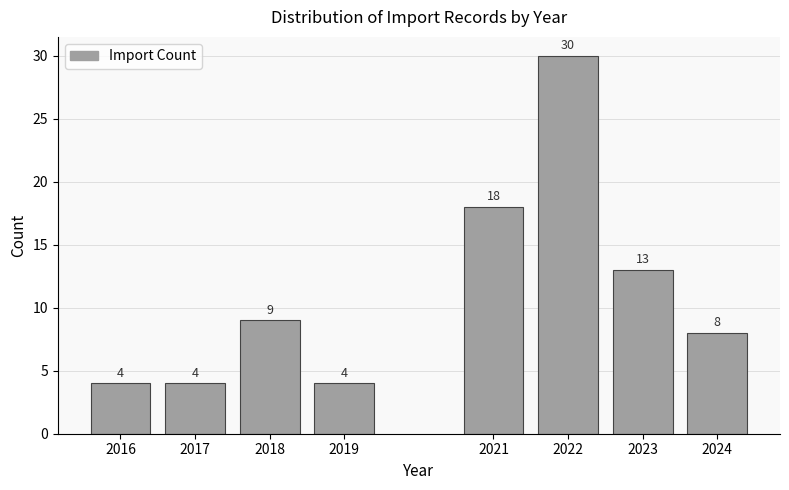

Reading left to right, list all the values displayed in this chart.

4	4	9	4	18	30	13	8